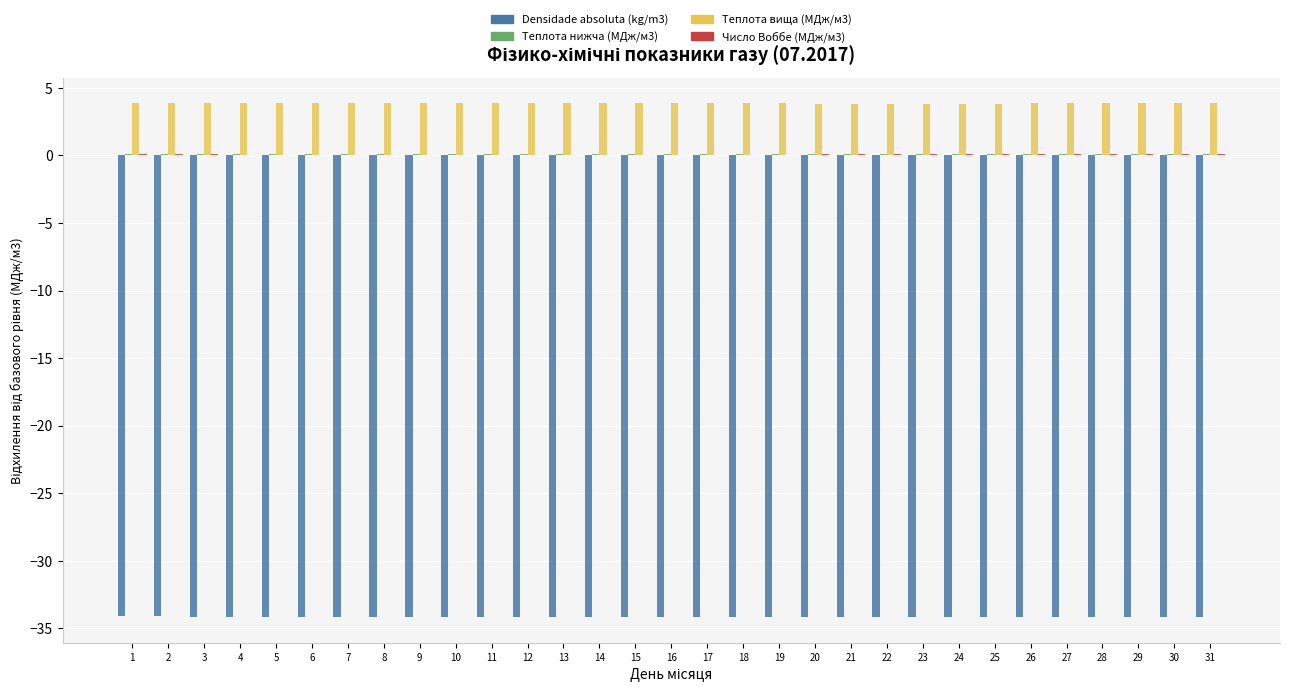

Does the chart contain stacked bars?

No